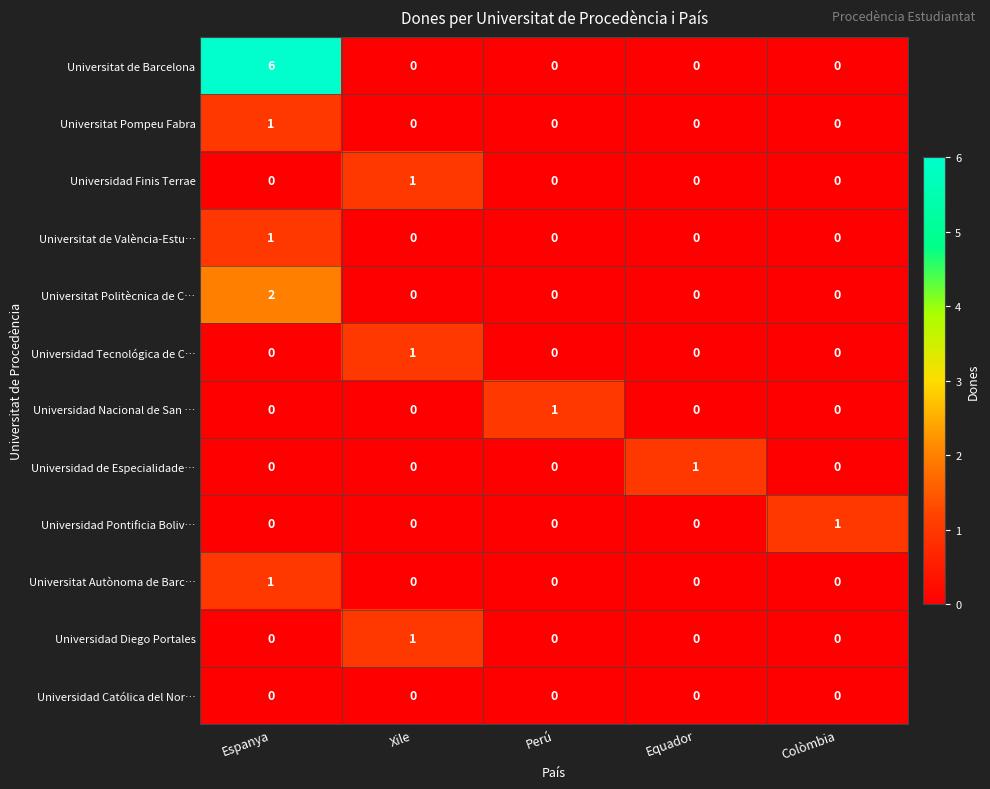

Which series has the widest spread of values?

Universitat de Barcelona